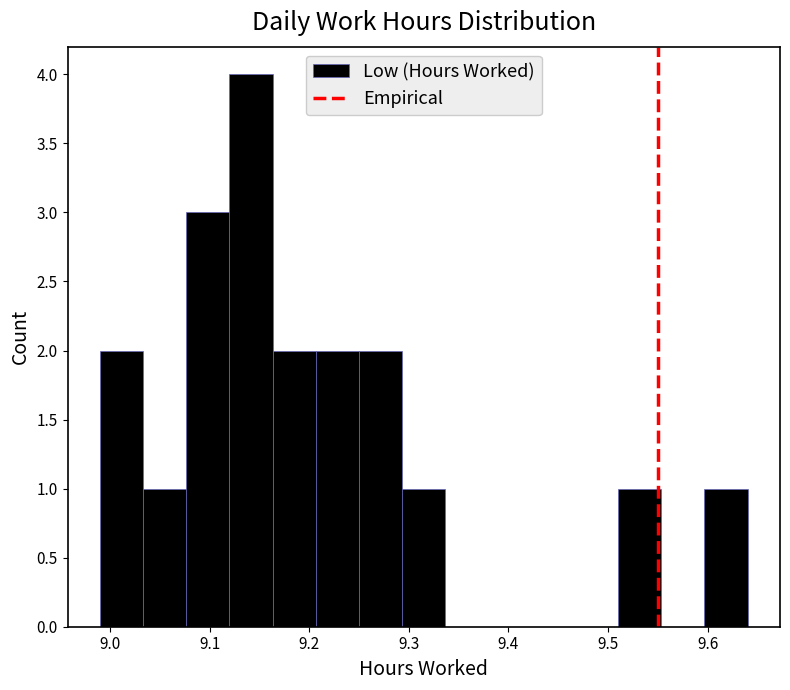

How tall is the bar that spans 9.60 to 9.64 on the x-axis? Neither the bar edges nor the heights are printed on the chart, so give them approximately, as read against the axes.

1